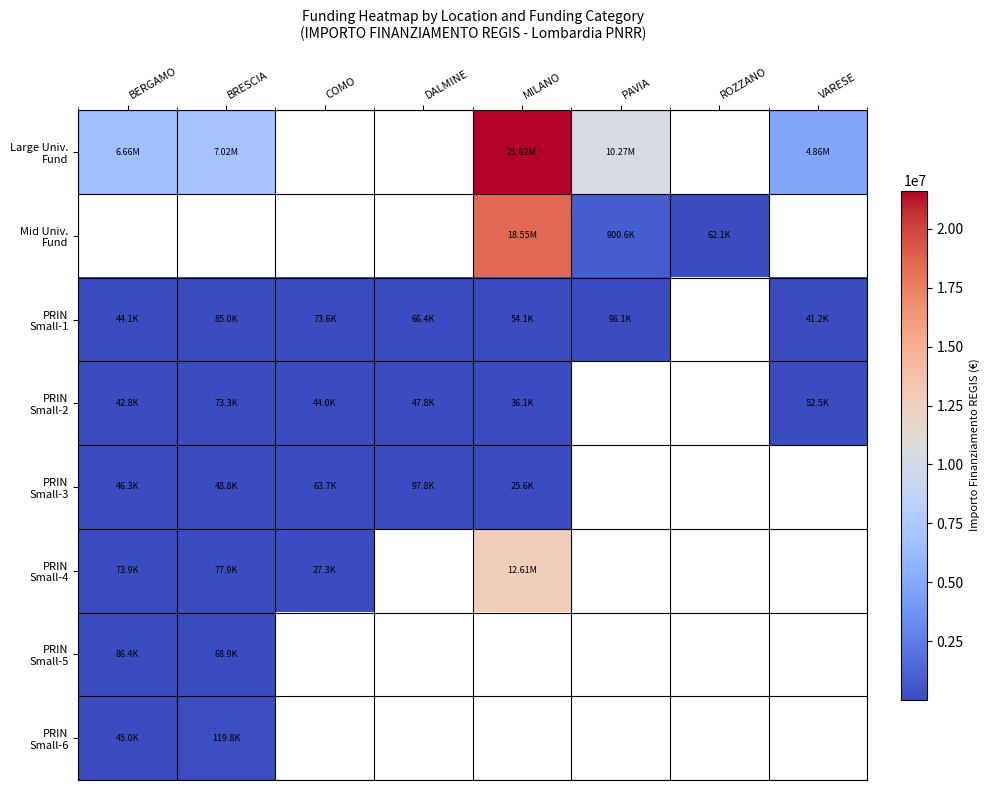

At which label does PRIN Small-6 reach its minimum?

BERGAMO